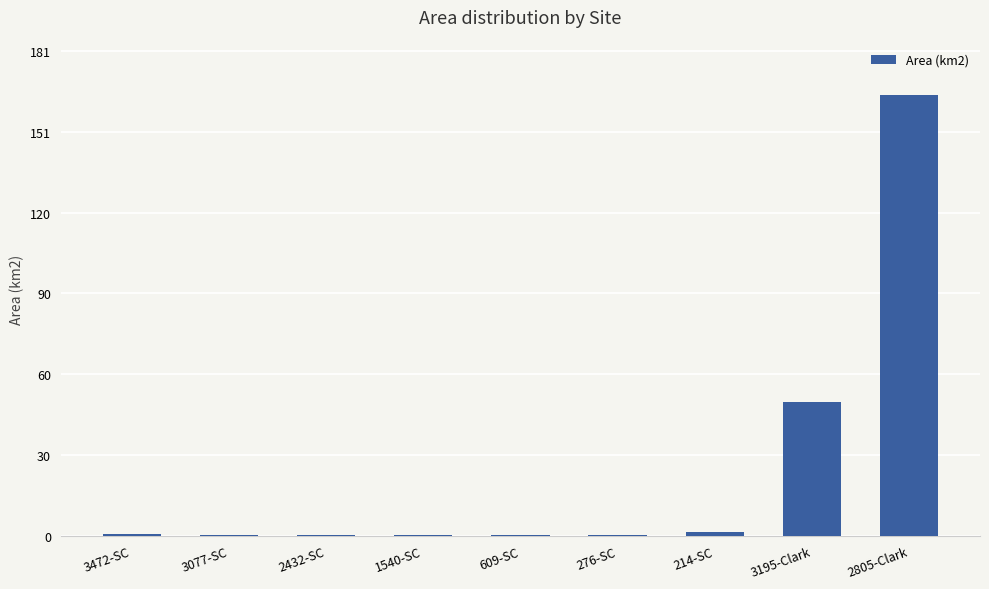

The value at 3195-Clark is 49.8. True or false?

True